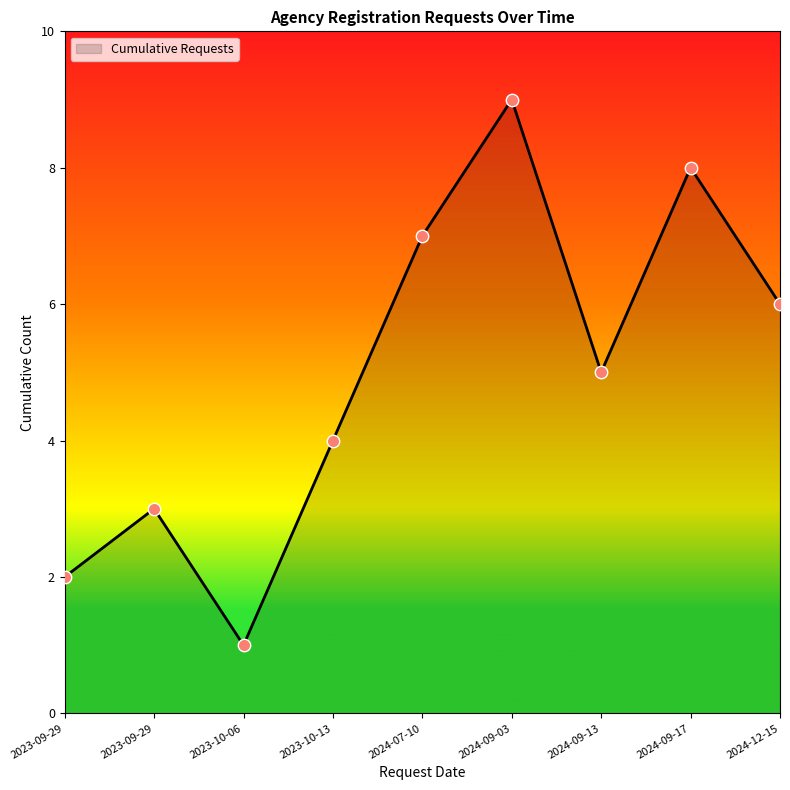

Between 2024-12-15 and 2024-09-13, which is larger?

2024-12-15